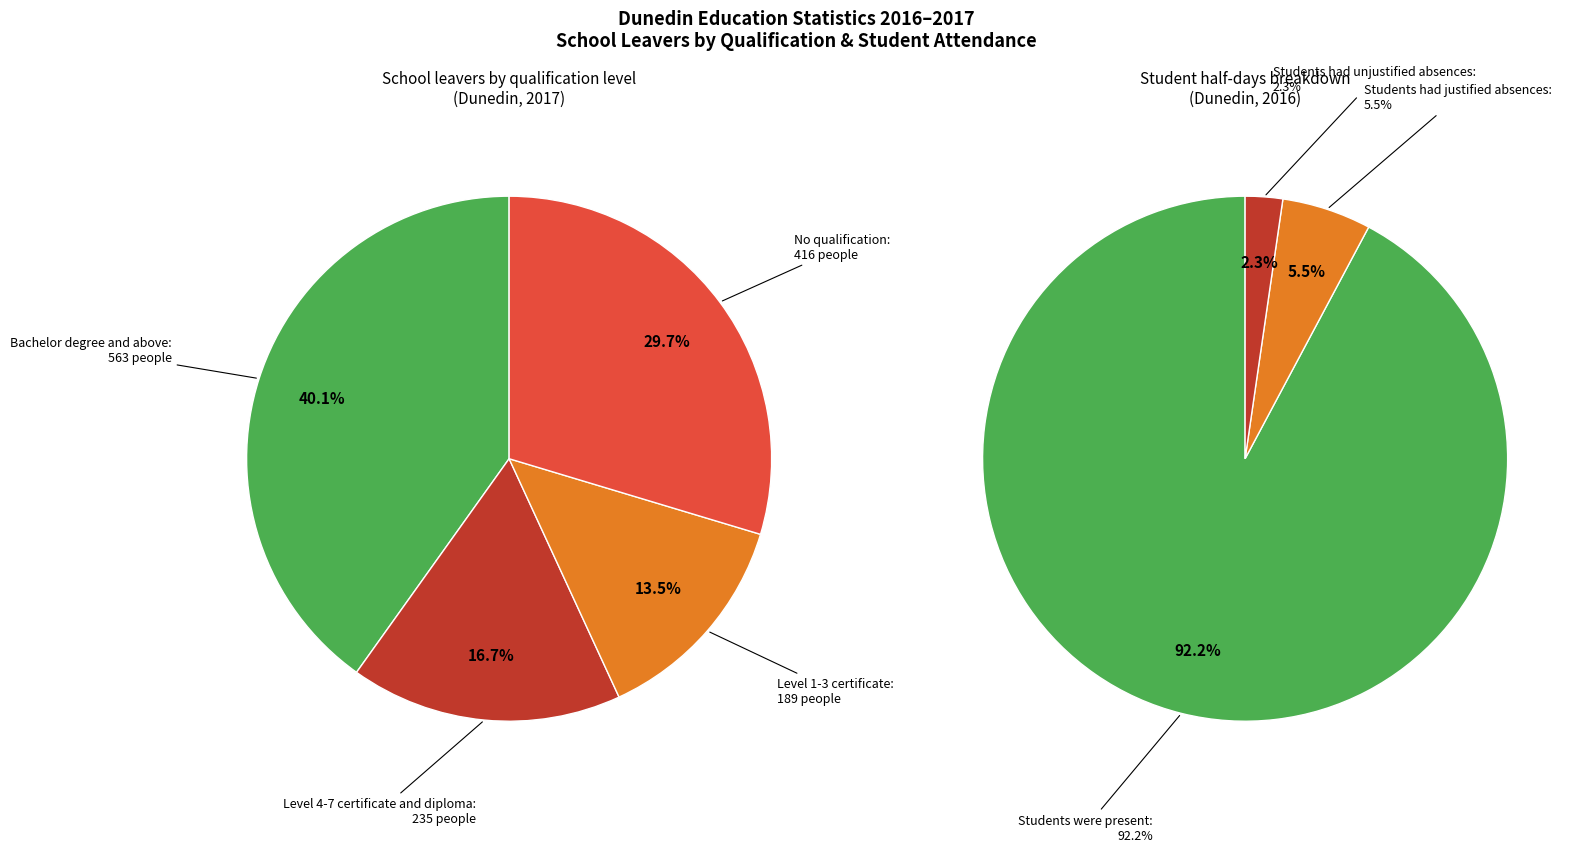

Is it true that No qualification is 40% of the pie?

False